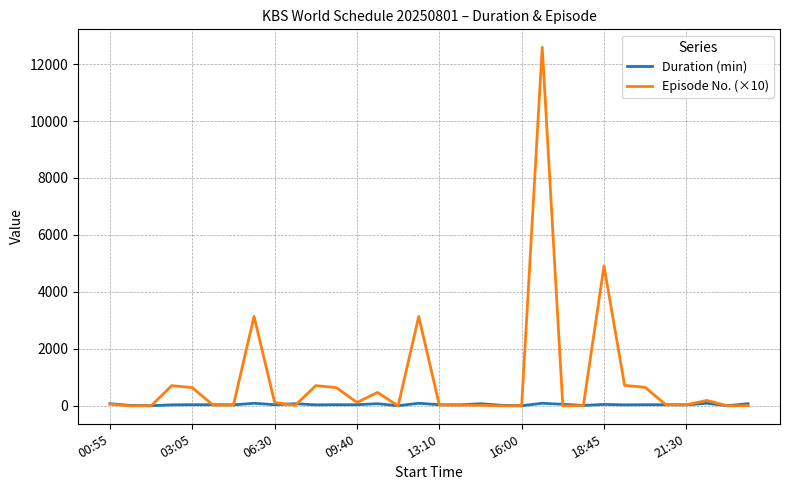

What is the greatest value displayed?

12590